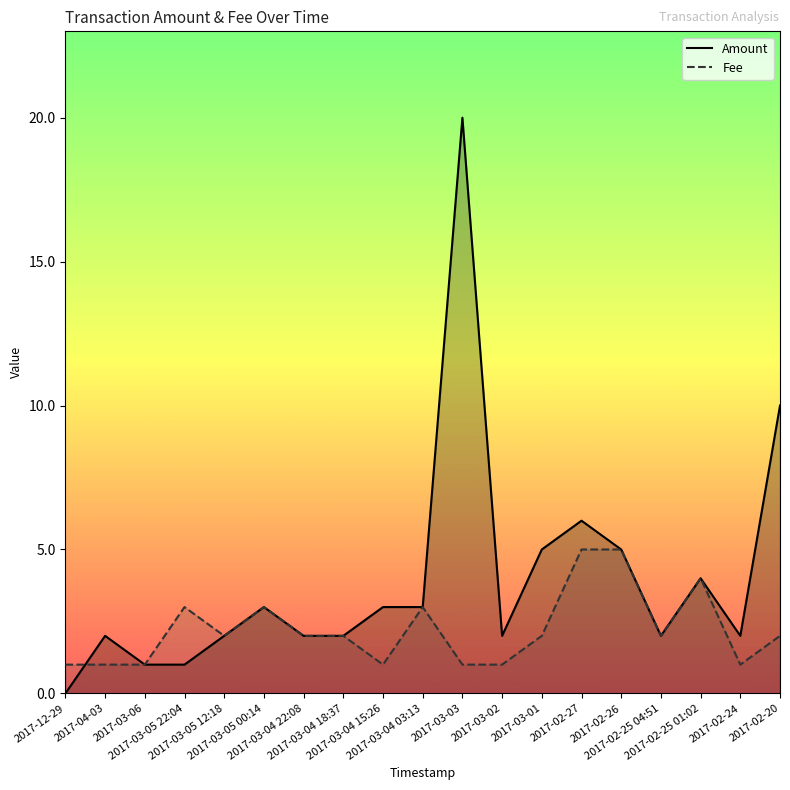

Between which two adjacent categories do Fee and Amount first intersect?

2017-12-29 and 2017-04-03